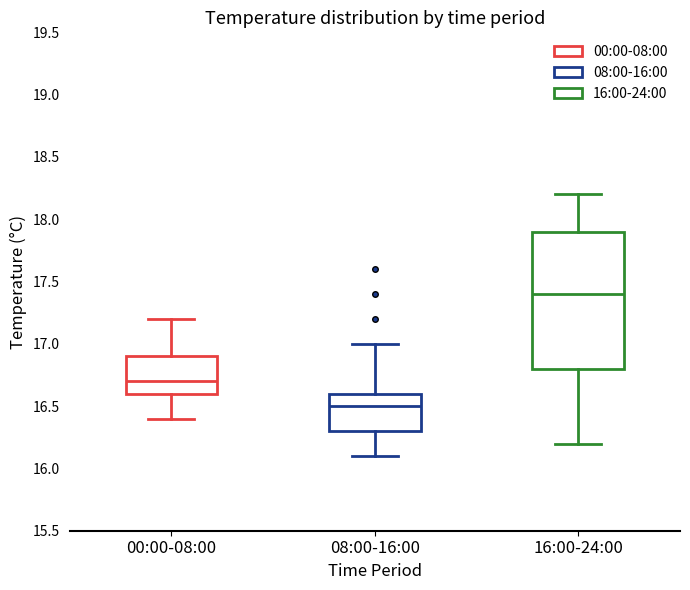

Where does the median line of the box for 00:00-08:00 sit on the y-axis? The values are not printed on the chart, so give them approximately, as read against the axis.

16.7